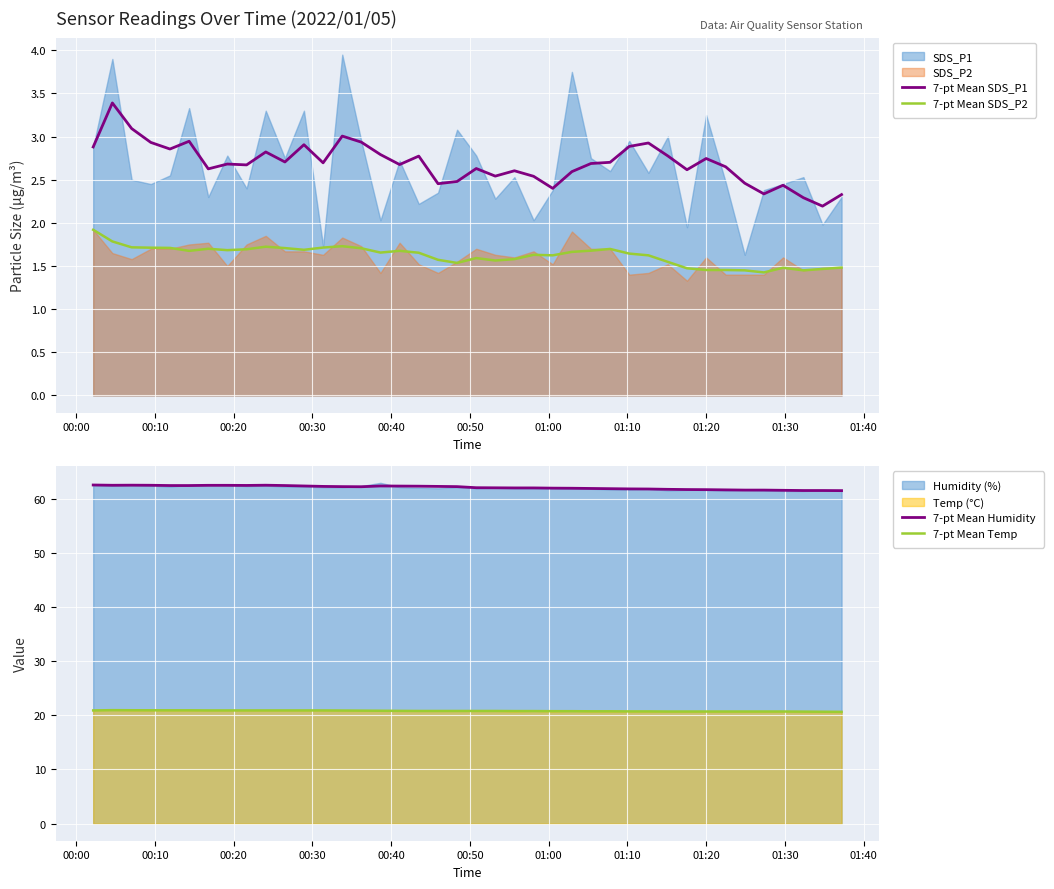

What is the value of the 7-pt Mean Temp point at the 17th from the left?

20.8